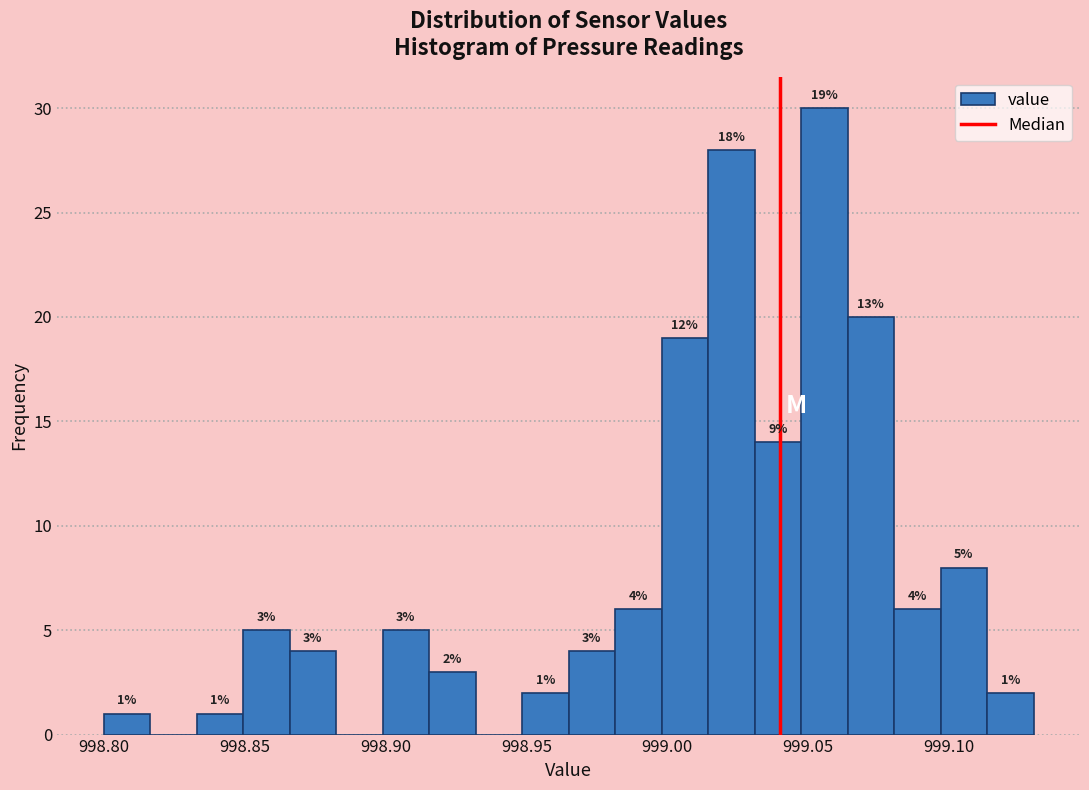

Around what value on the x-axis is the tallest bar? Give the approximate position of its centre, as read against the axis.

999.055